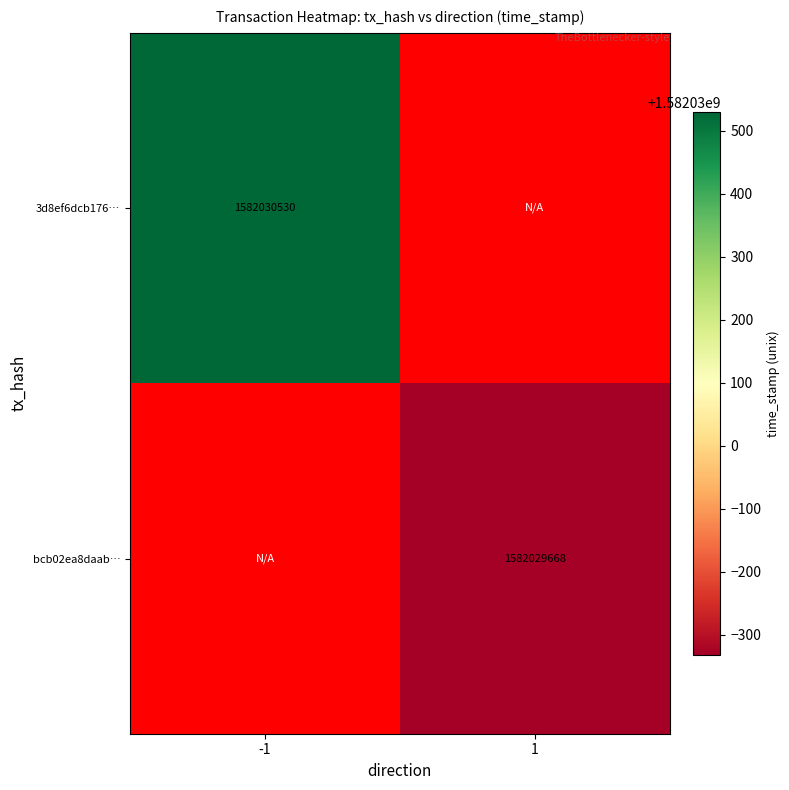

Reading left to right, what are all the values shown in this chart?

3d8ef6dcb176da7d5a1ce706b3d2d175b42cd3d: 1582030530	0
bcb02ea8daab8b775d692b9cc15906e8e44e781: 0	1582029668